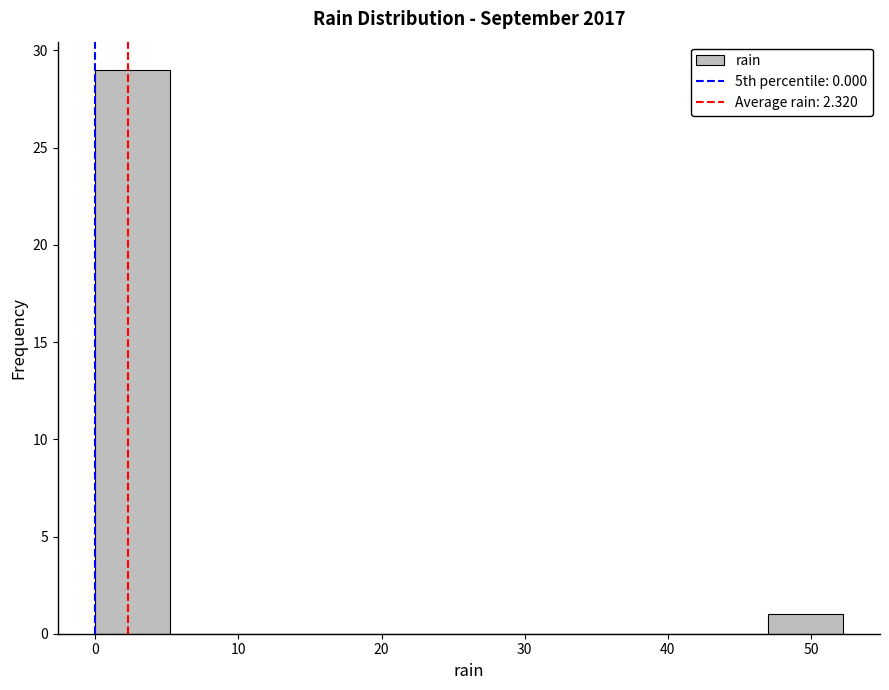

Over which range of the x-axis is the bar tallest?

0 to 5